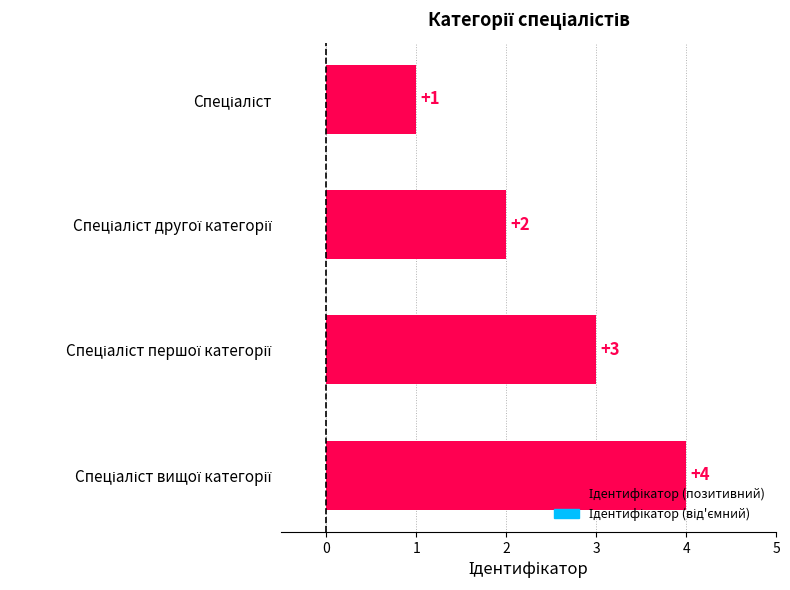

How many values are between 2 and 4?

3